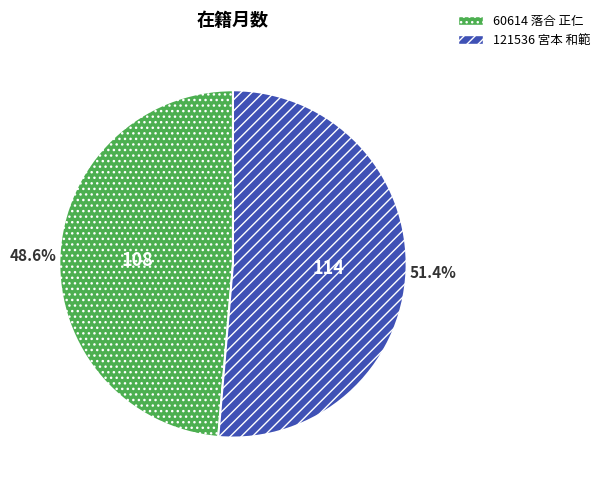

How many segments does this pie chart have?

2